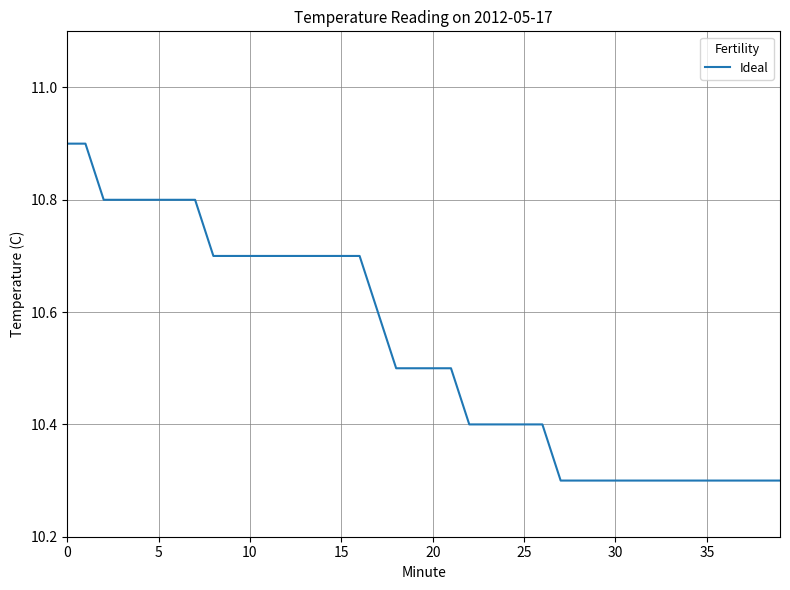

What is the difference between the maximum and minimum values?

0.6